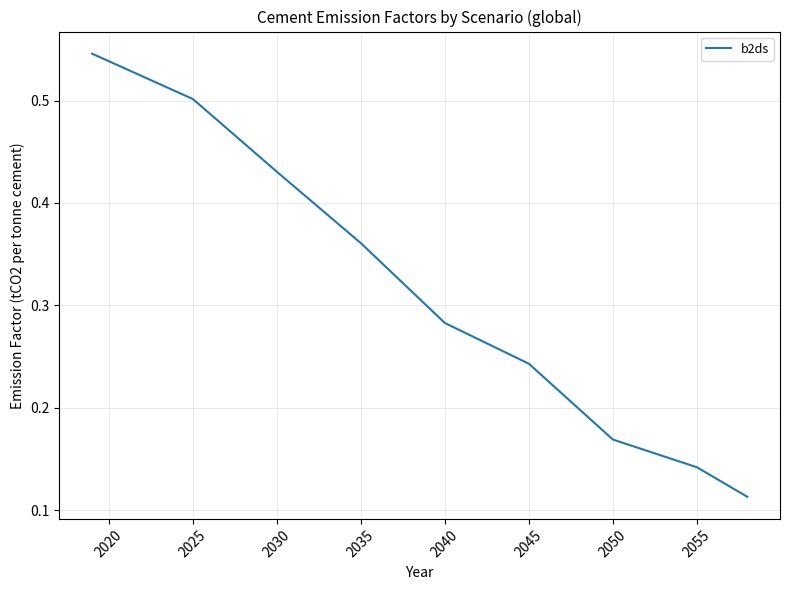

Does the chart have visible grid lines?

Yes